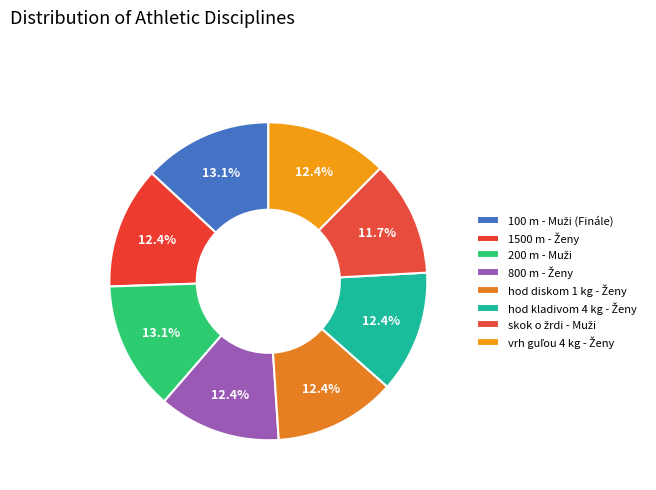

Count the number of slices in the pie.

8